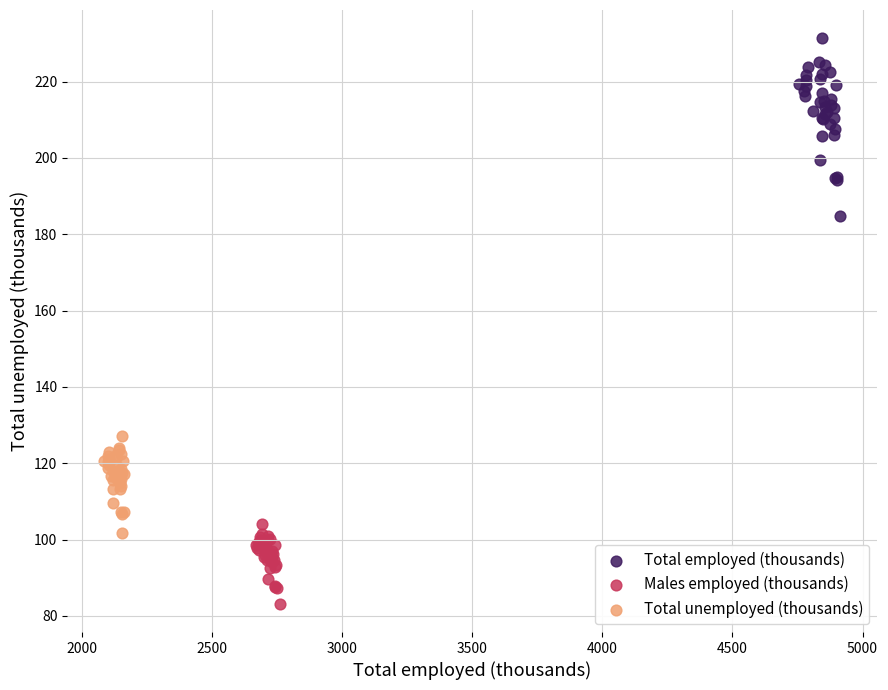

Which series reaches the minimum Y coordinate?

Males employed (thousands)